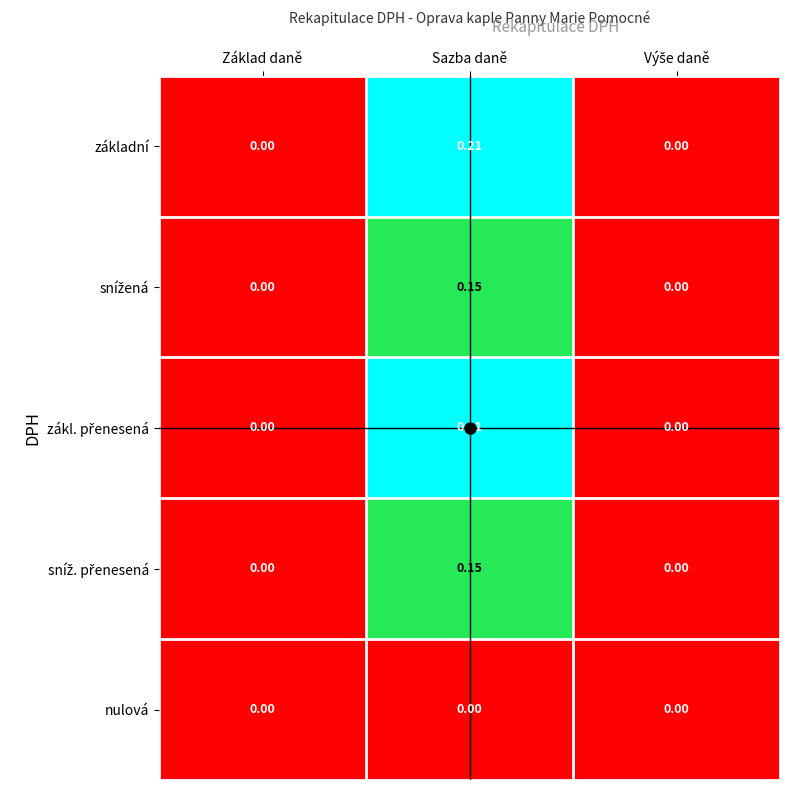

Which category has the highest value across all series?

Sazba daně